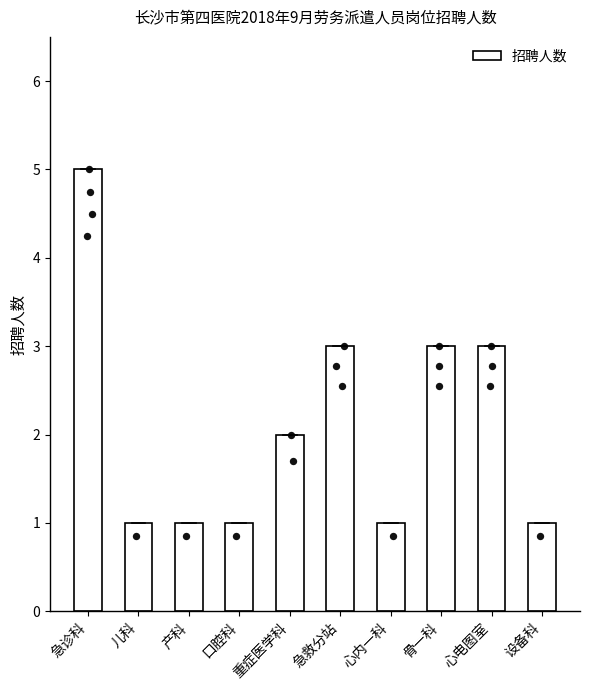

What is the change in value from 急诊科 to 产科?

-4